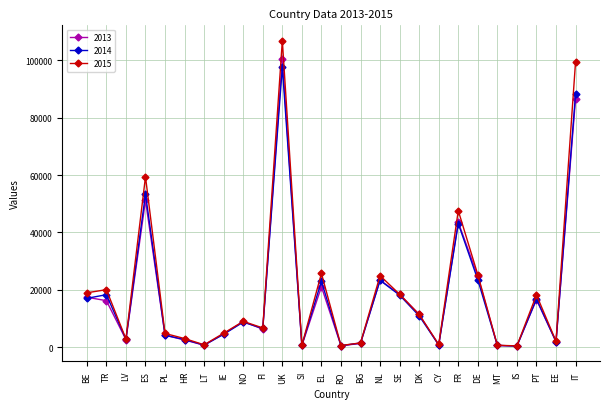

After their last crossing, which series has the higher values: 2014 or 2013?

2014